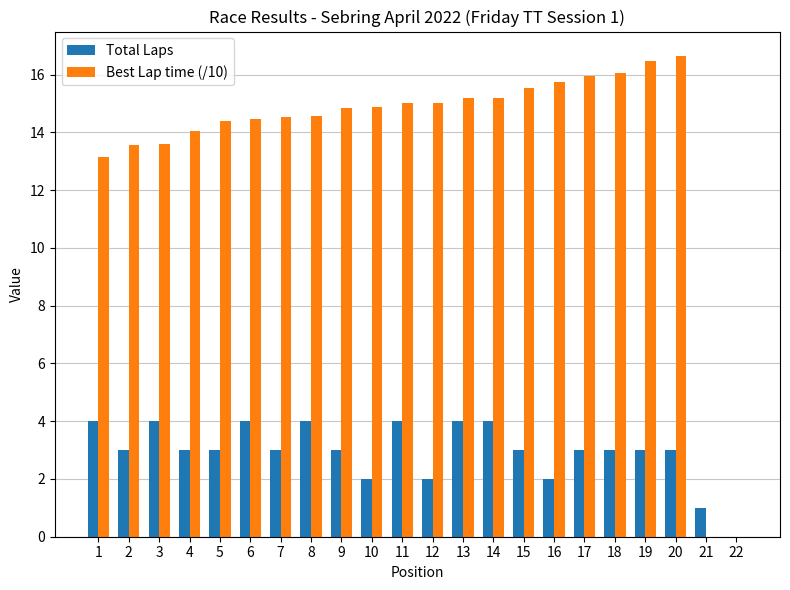

How many groups of bars are there?

22